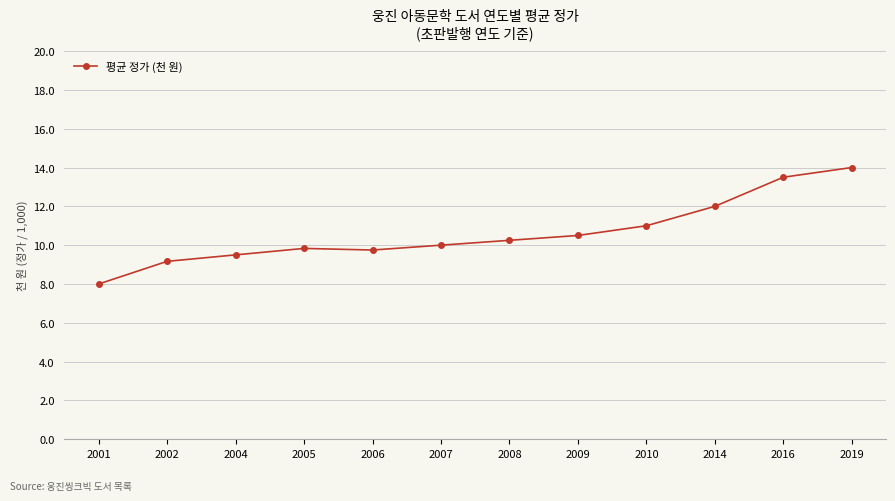

How many lines are shown in the chart?

1